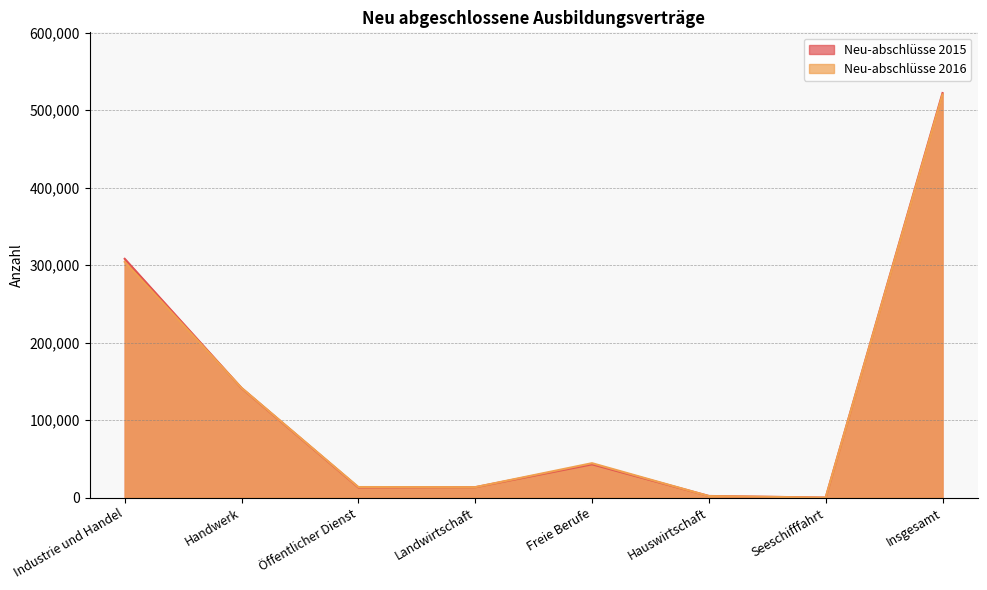

What is the difference between the second highest and second lowest values in the Neu-abschlüsse 2016 series?

302163